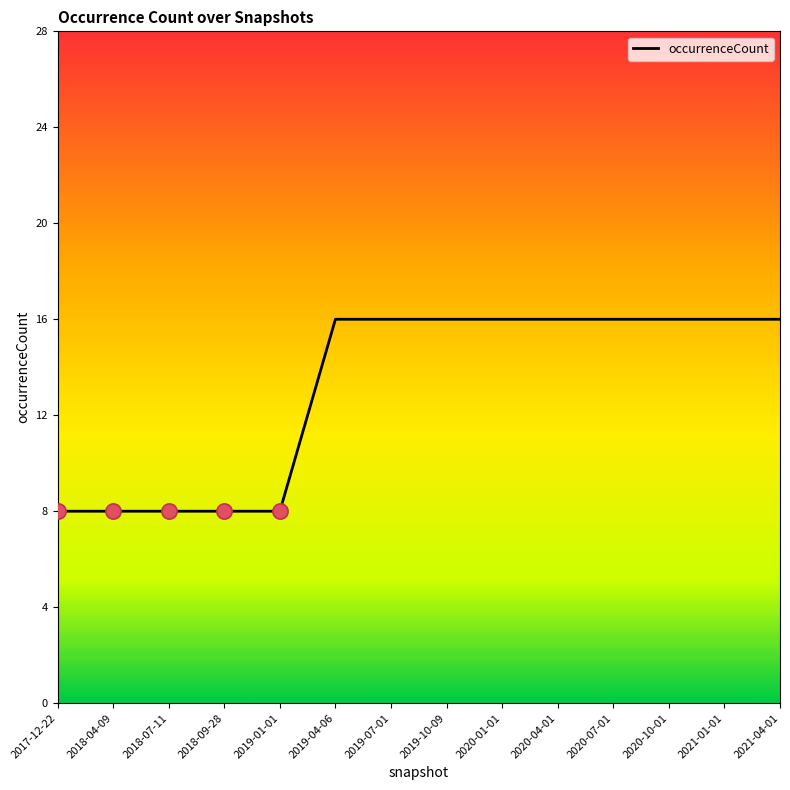

Which has a higher value, 2017-12-22 or 2020-10-01?

2020-10-01